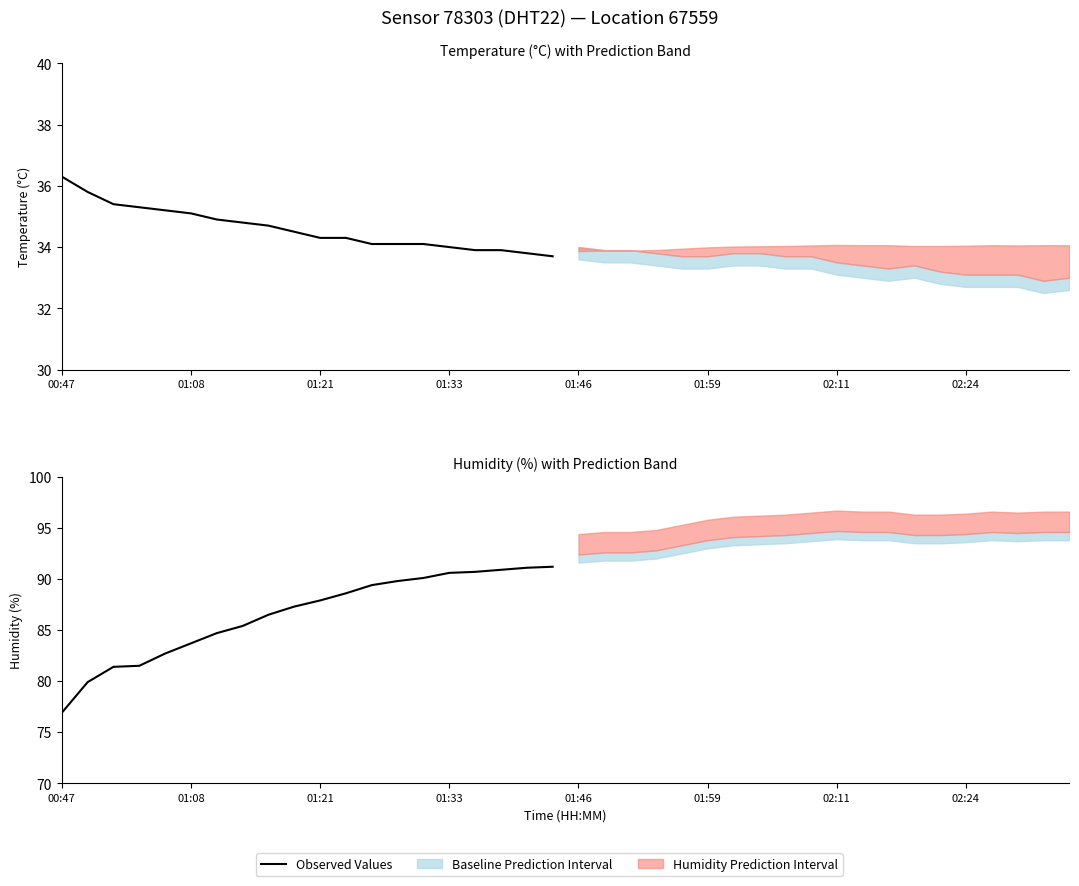

What is the difference between the maximum and second lowest values?

11.3